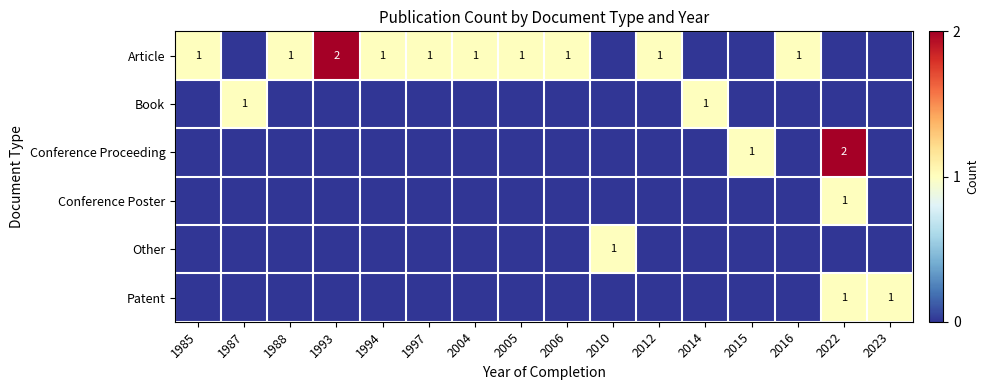

True or false: Article has a value of 1 at 2005.

True